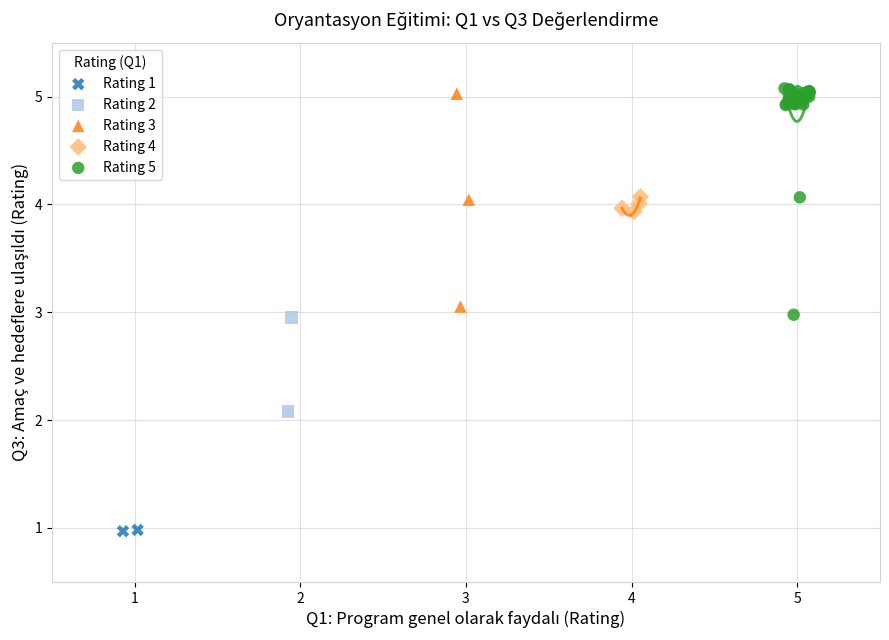

Which series contains the highest Y value?

Rating 5